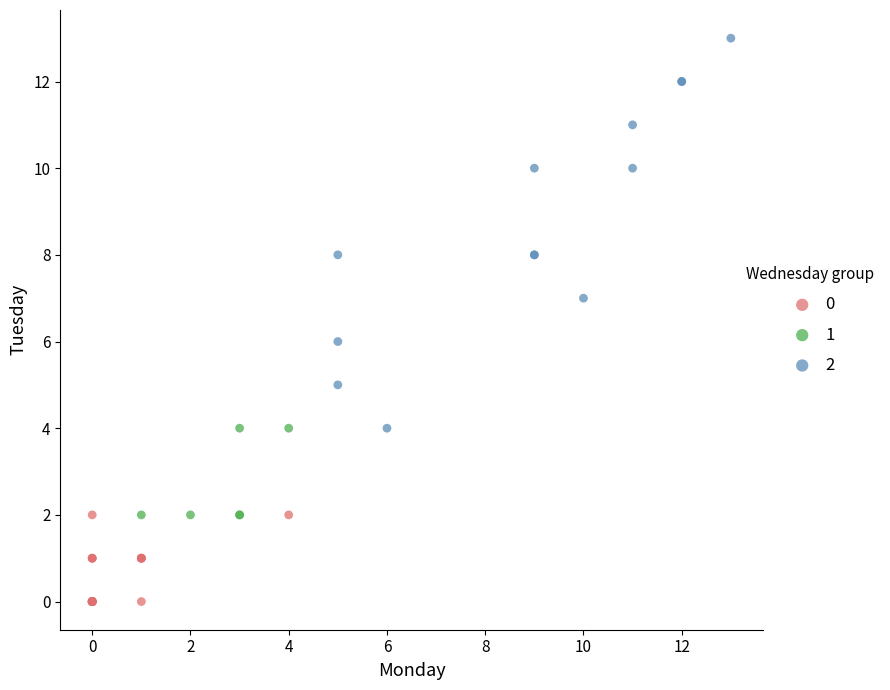

Which series has the largest Y range (max minus min)?

2